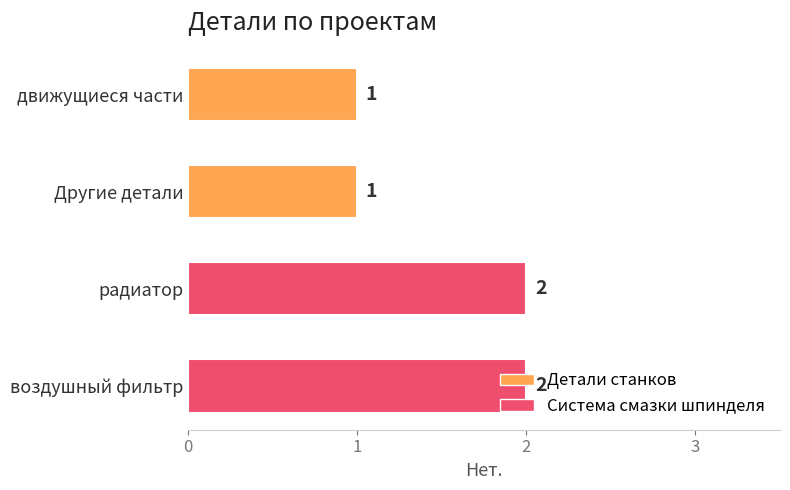

What is the label of the 4th bar from the top?

воздушный фильтр